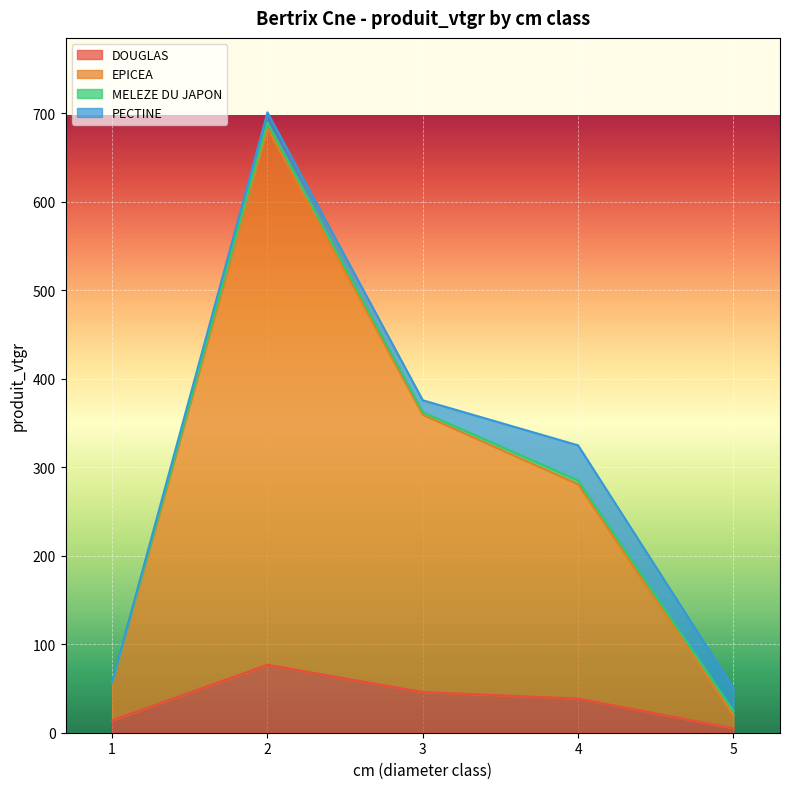

How many values in the EPICEA series exceed 284?

3